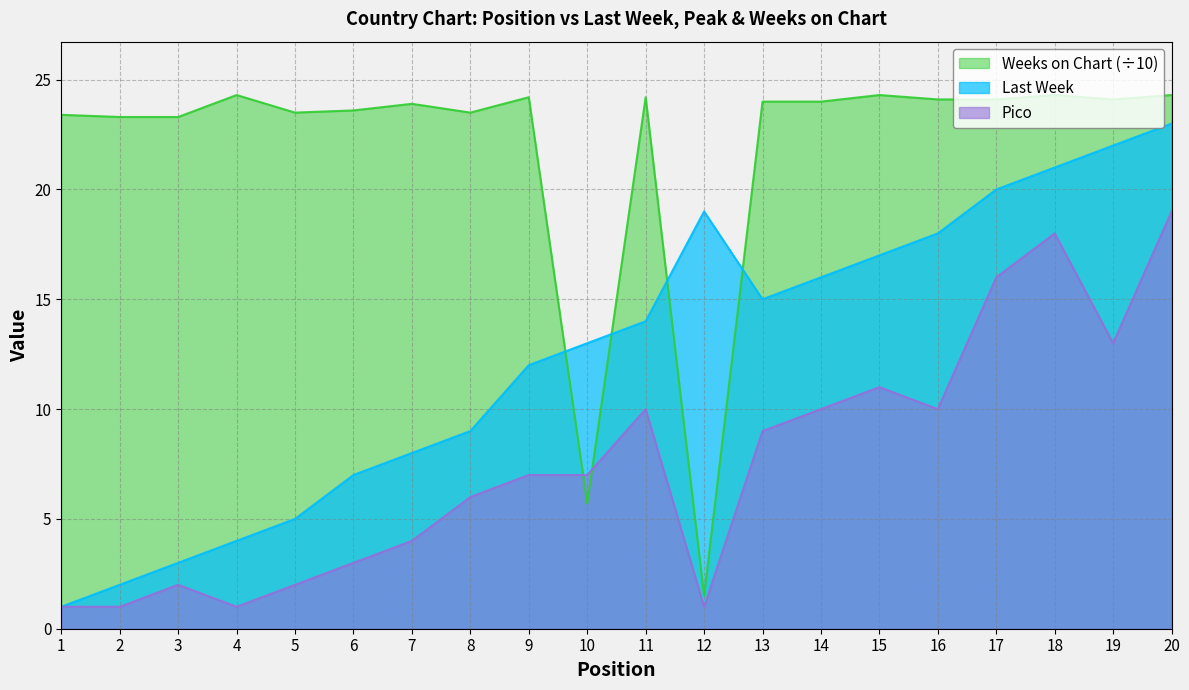

What is the smallest value displayed?

1.0